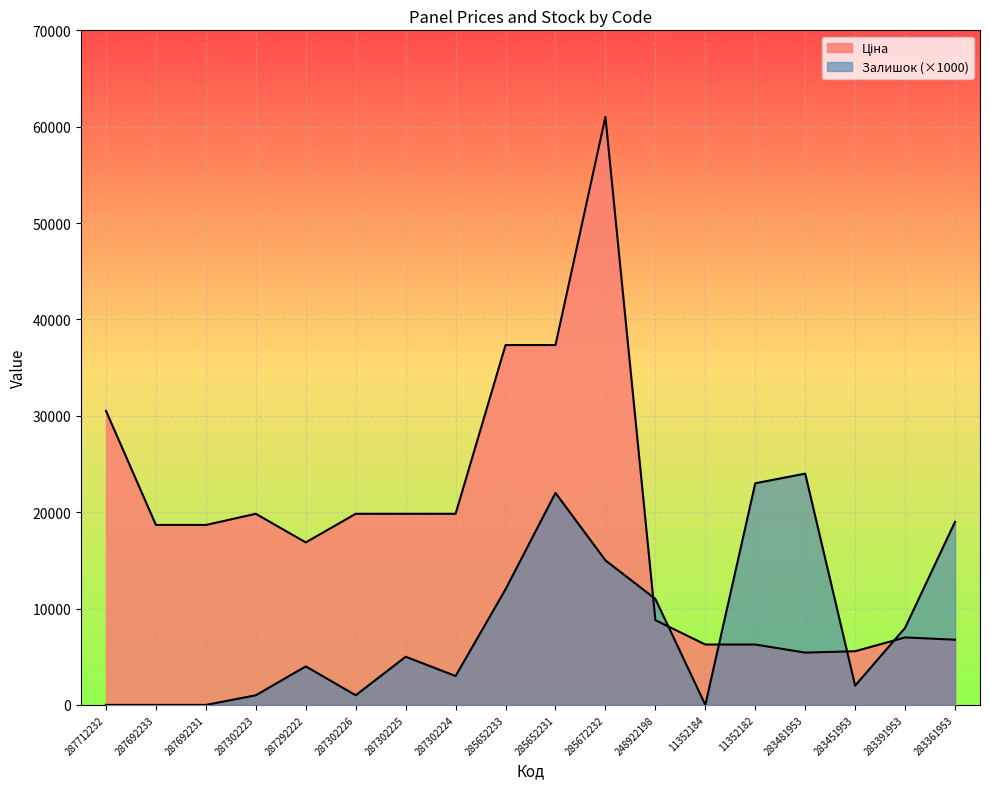

How many interior local peaks does the Залишок series have?

4